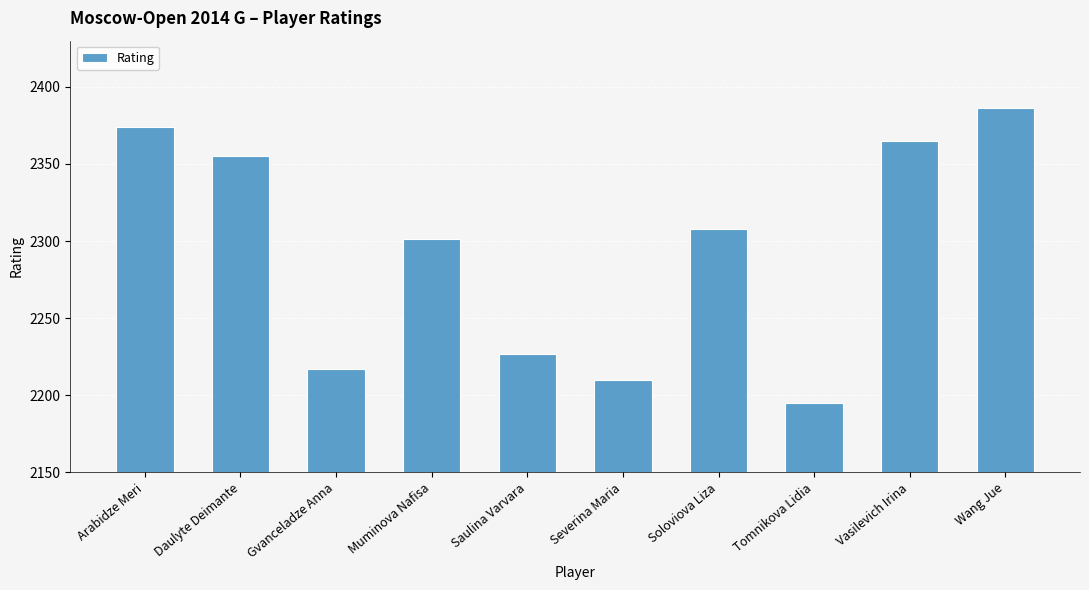

Reading left to right, transcribe all the data shown in this chart.

Arabidze Meri=2374	Daulyte Deimante=2355	Gvanceladze Anna=2217	Muminova Nafisa=2301	Saulina Varvara=2227	Severina Maria=2210	Soloviova Liza=2308	Tomnikova Lidia=2195	Vasilevich Irina=2365	Wang Jue=2386